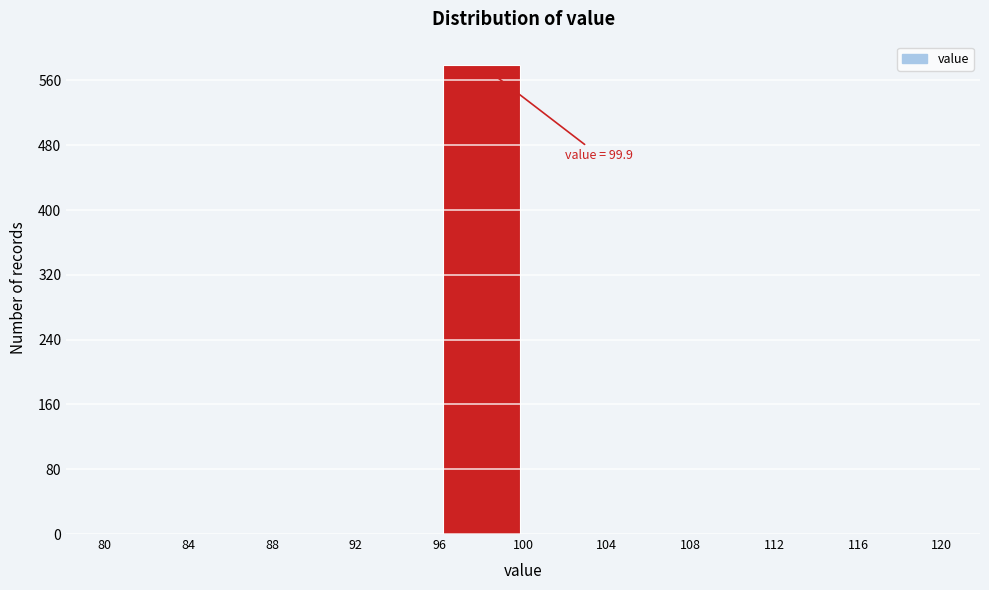

Which range on the x-axis has the tallest bar?

96 to 100